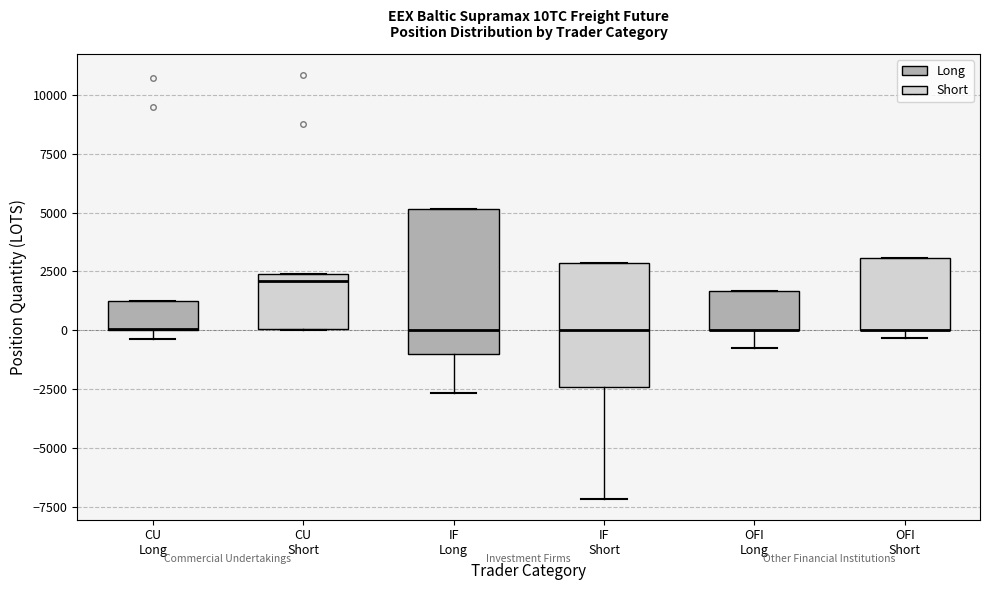

Reading left to right, transcribe this box plot: for each box, give where its median line is, the range the box spans, and where its two whiskers end, as read against the y-axis. The values are not printed on the chart, so give them approximately, as read against the axis.

CU Long: median 0 (drawn on the box's lower edge), box 0 to 1000, whiskers -500 to 1000
CU Short: median 2000, box 0 to 2500, whiskers 0 to 2500
IF Long: median 0, box -1000 to 5000, whiskers -2500 to 5000
IF Short: median 0, box -2500 to 3000, whiskers -7000 to 3000
OFI Long: median 0 (drawn on the box's lower edge), box 0 to 1500, whiskers -1000 to 1500
OFI Short: median 0 (drawn on the box's lower edge), box 0 to 3000, whiskers -500 to 3000